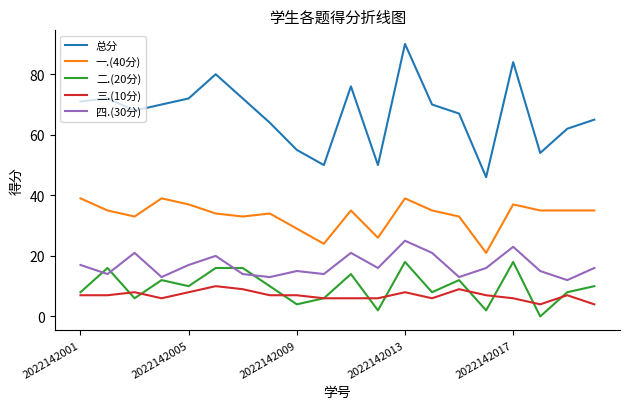

Is this an area chart (filled region under the line)?

No